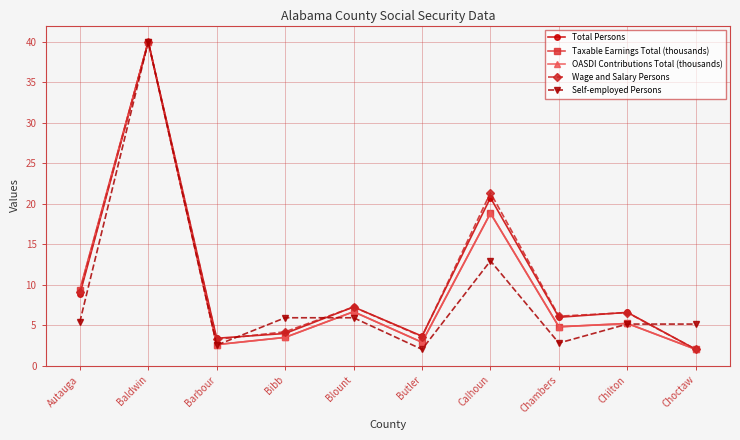

At which label does Total Persons reach its peak?

Baldwin